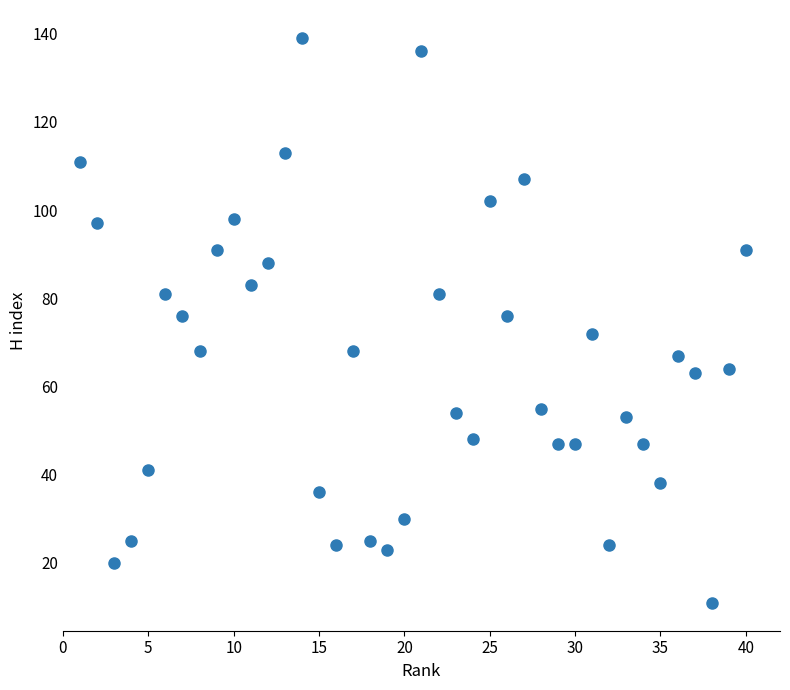

What is the range of Y values (max minus min)?

128